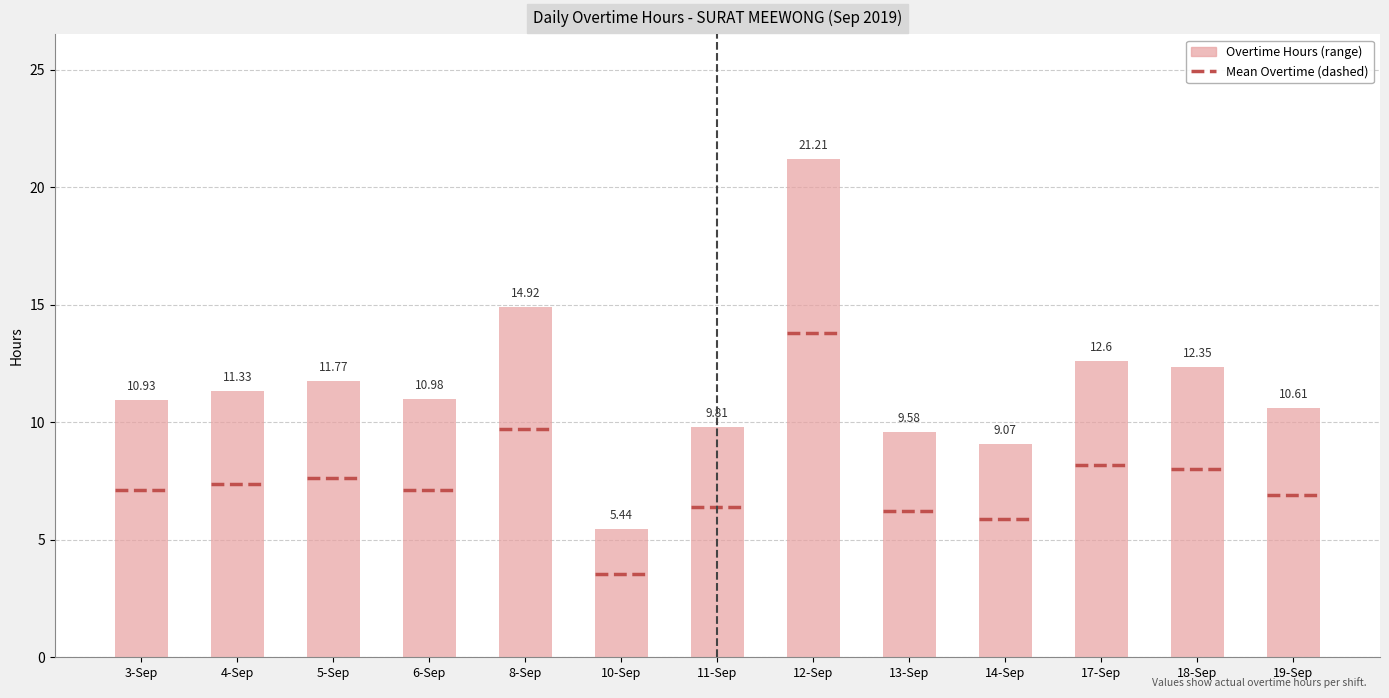

What is the difference between the values at 5-Sep and 3-Sep?

0.8